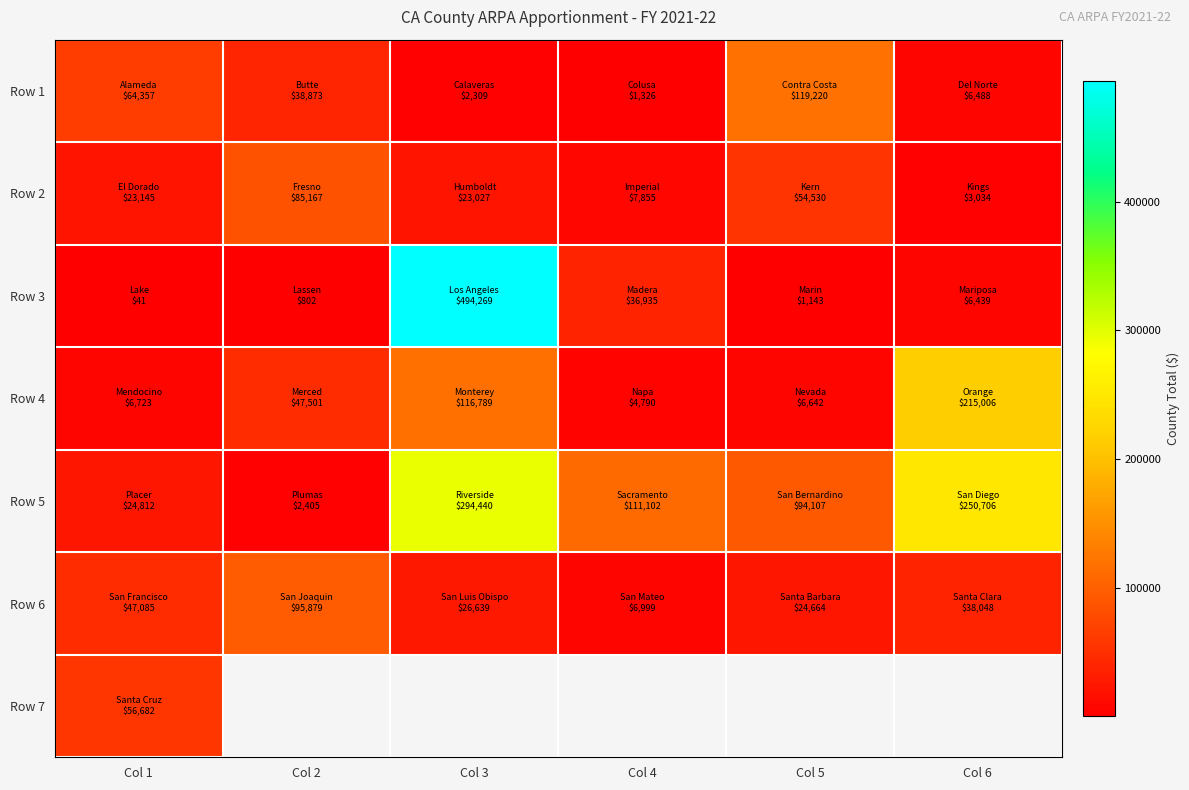

At which label does Row 2 reach its peak?

Col 2